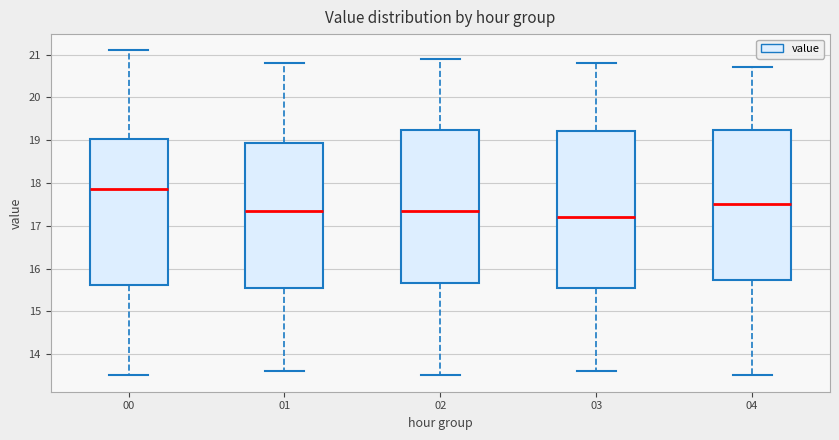

Where does the median line of the box at x = 04 sit on the y-axis? The values are not printed on the chart, so give them approximately, as read against the axis.

17.5